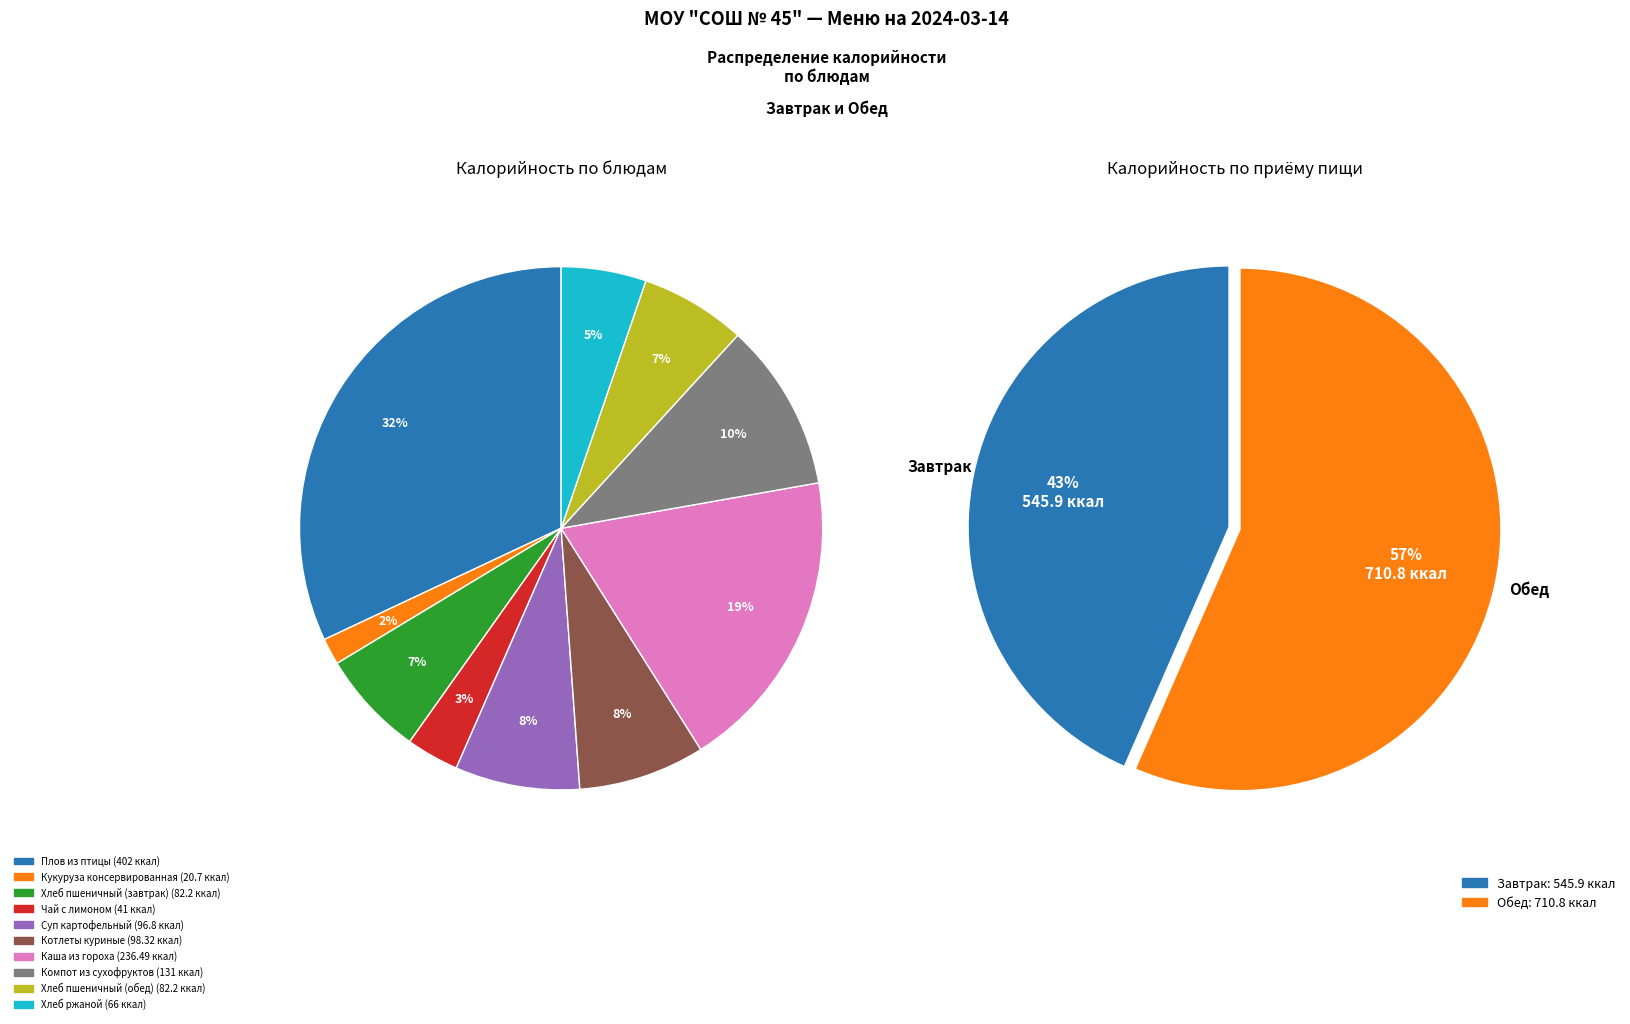

Combined, do Хлеб пшеничный (завтрак) and Котлеты куриные account for over 50%?

No